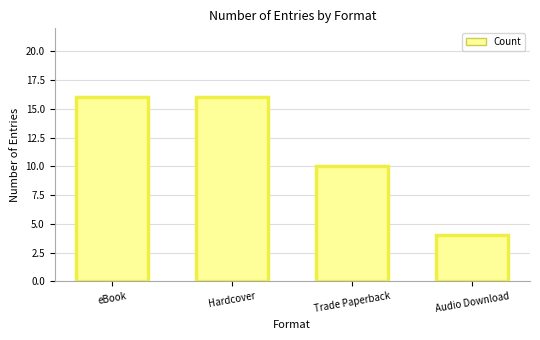

Rank the categories by value from lowest to highest.

Audio Download, Trade Paperback, eBook, Hardcover